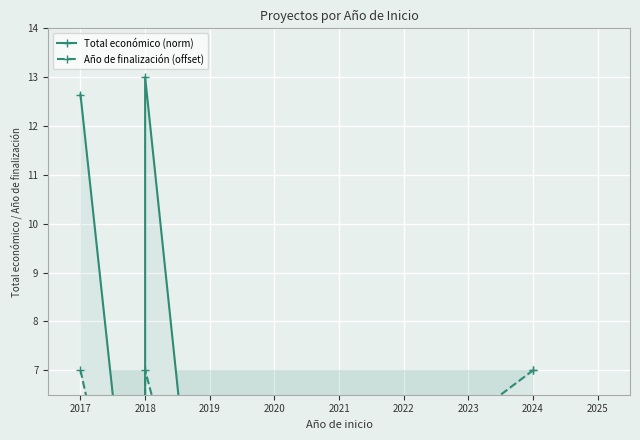

What is the average value of the Total económico (norm) series?

3.2